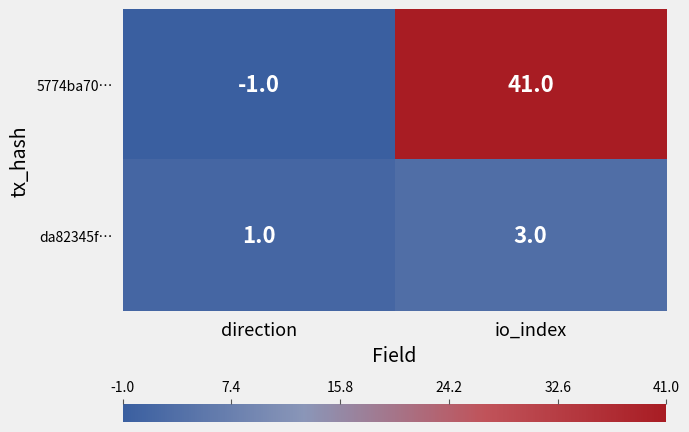

Count the number of categories in the chart.

2